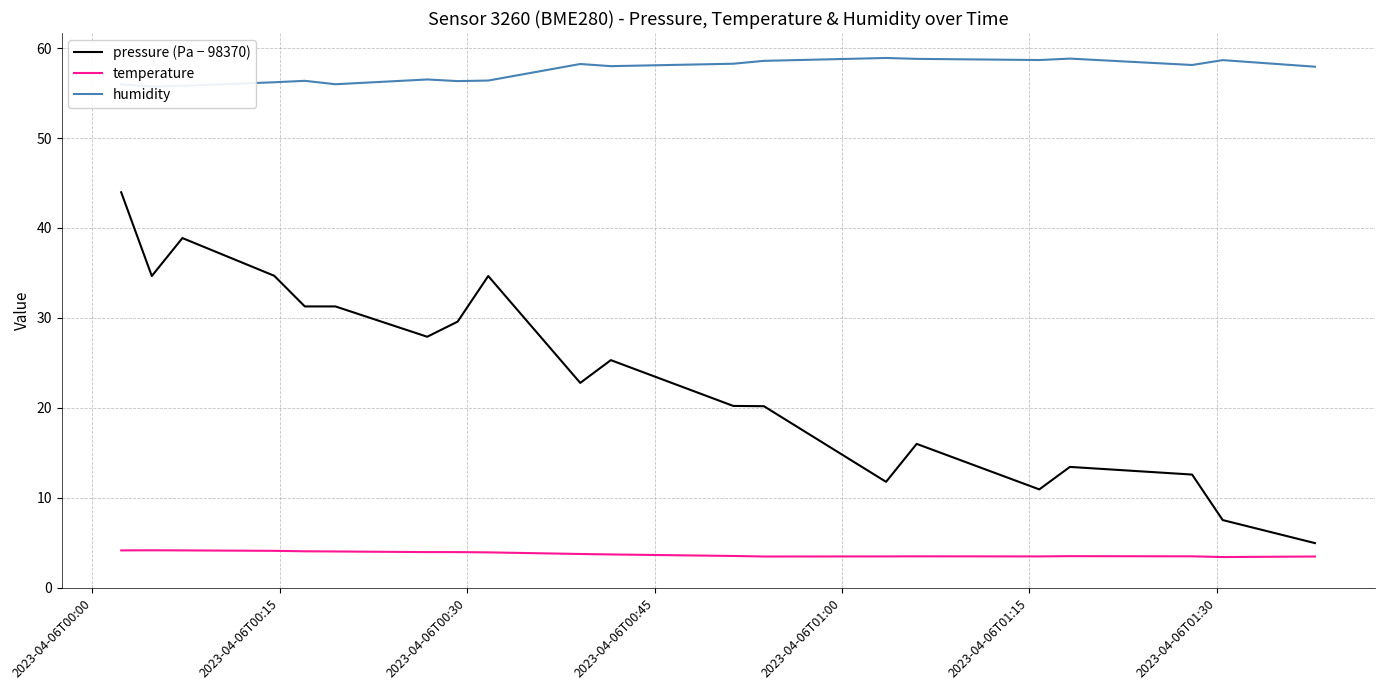

True or false: temperature and pressure (Pa − 98370) intersect in this chart.

False